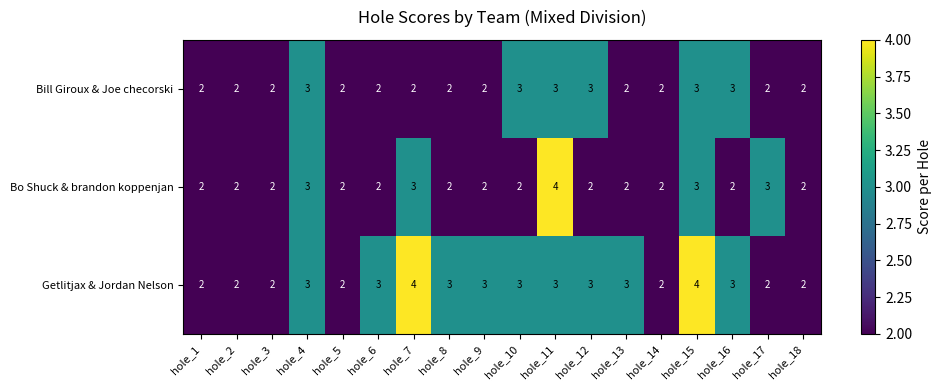

Is it true that Getlitjax & Jordan Nelson equals 3 at hole_16?

True